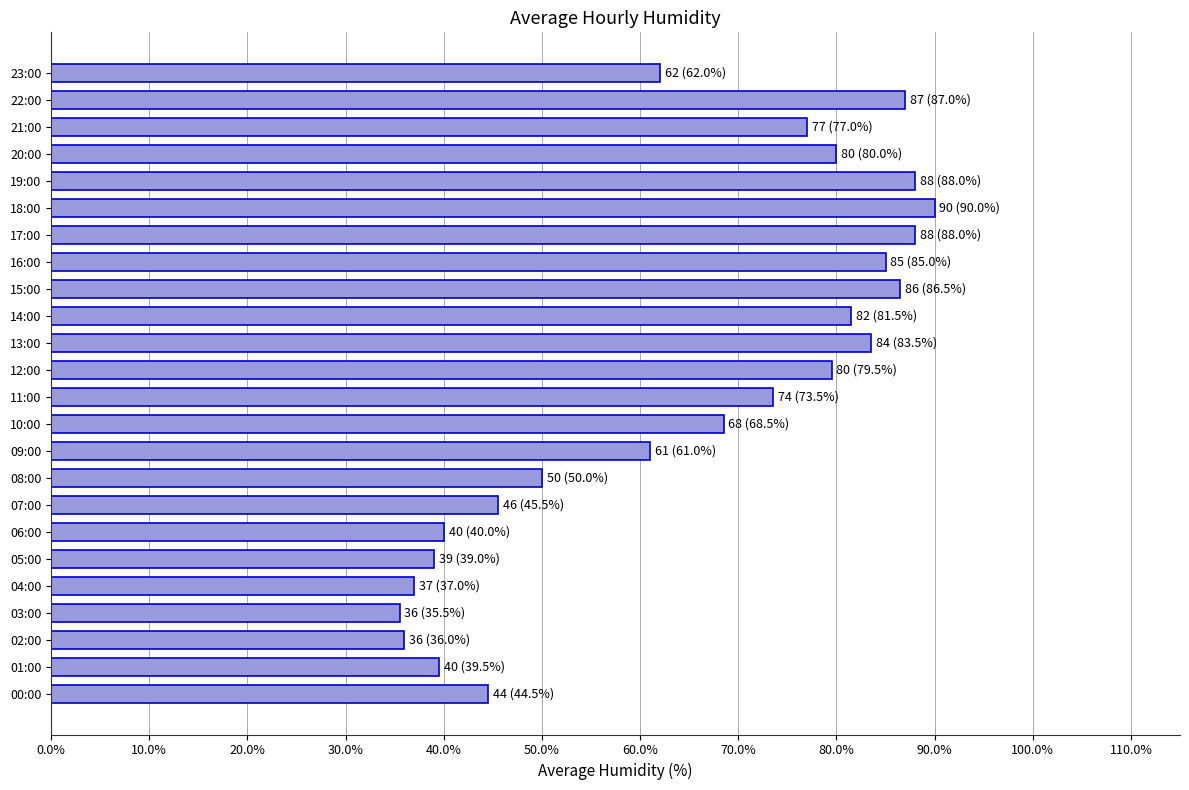

What is the difference between the values at 16:00 and 10:00?

16.5